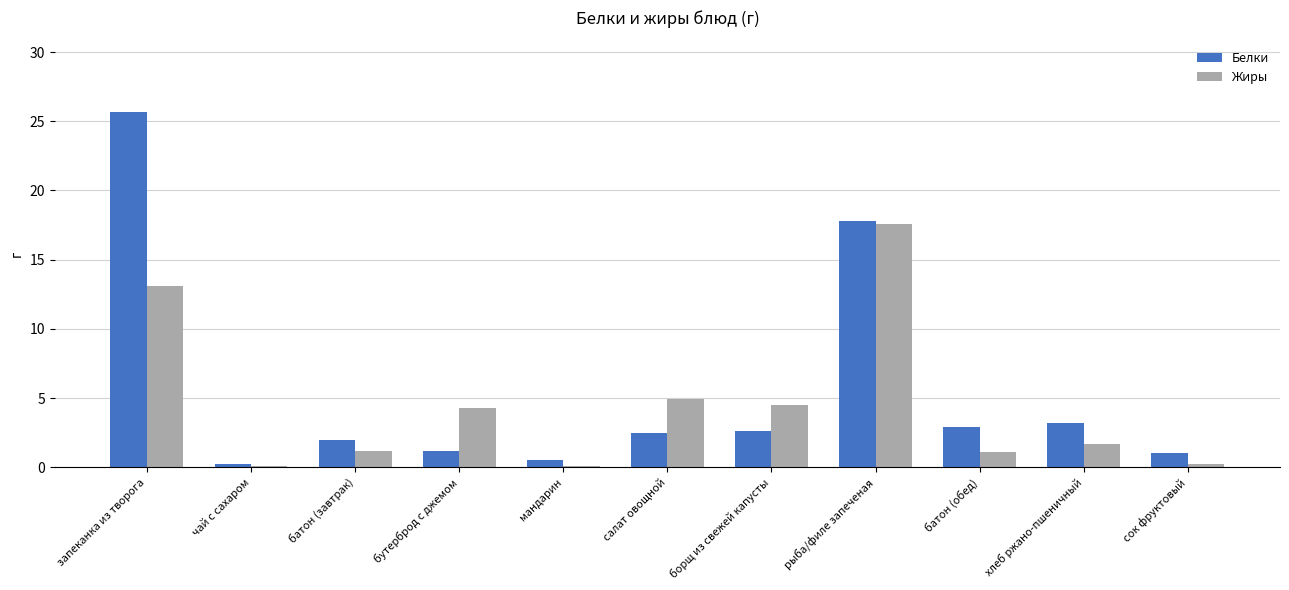

Which series has the largest total across all categories?

Белки